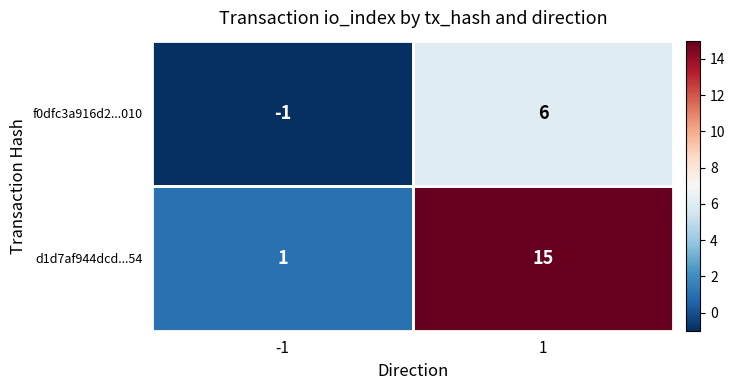

What value does the f0dfc3a916d2...010 series have at 1?

6